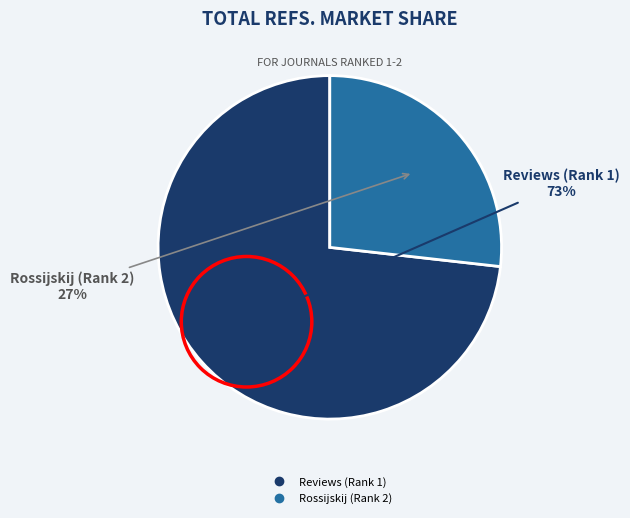

Is there a majority slice in this chart?

Yes